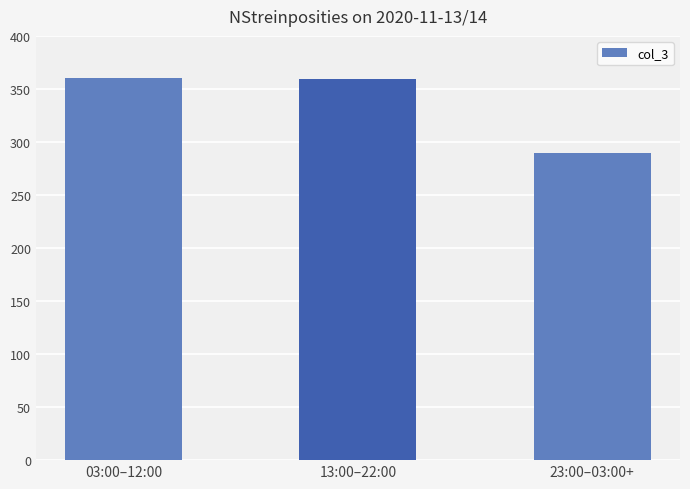

The value at 03:00–12:00 is 585.8. True or false?

False